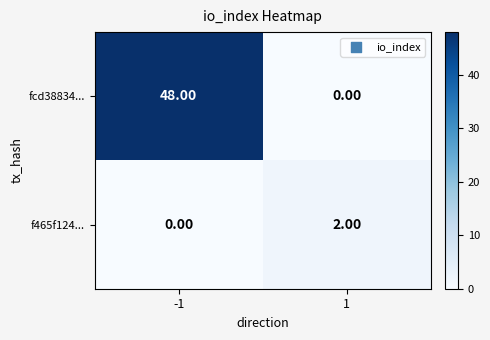

What is the sum of all fcd38834... values?

48